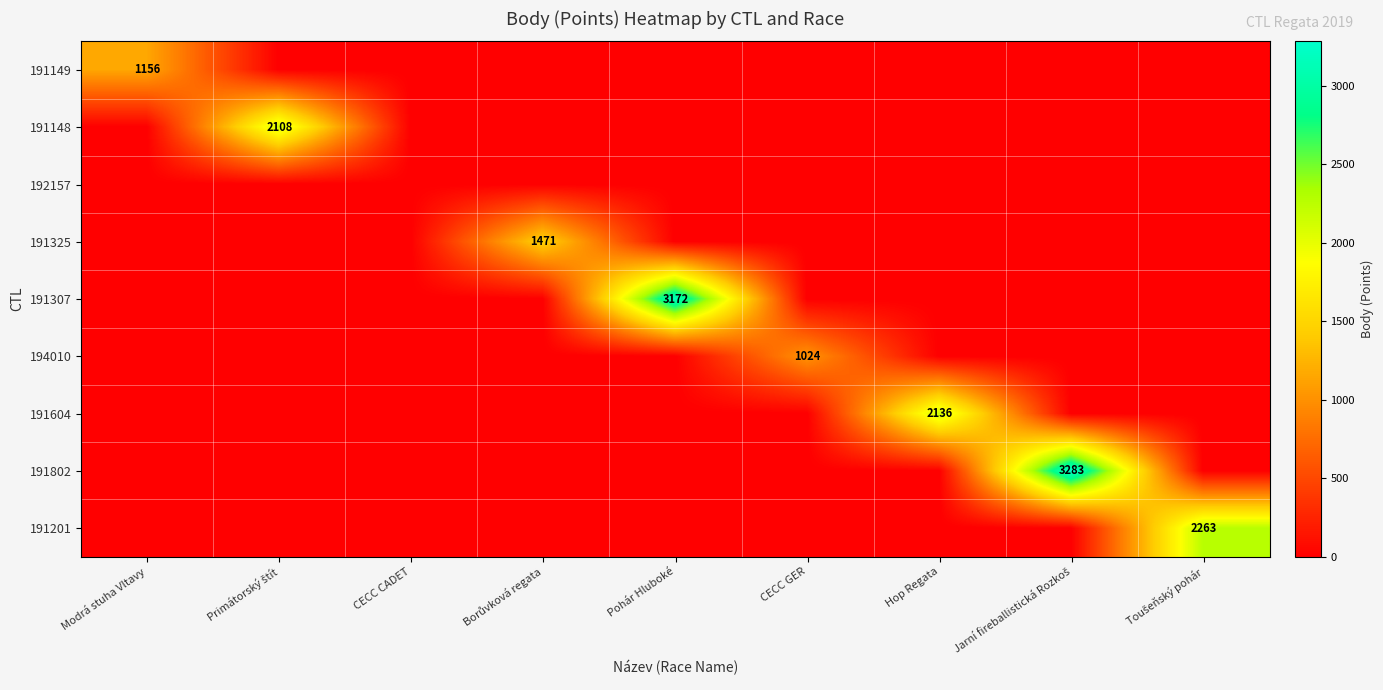

Is it true that 191201 equals 0 at Jarní fireballistická Rozkoš?

True